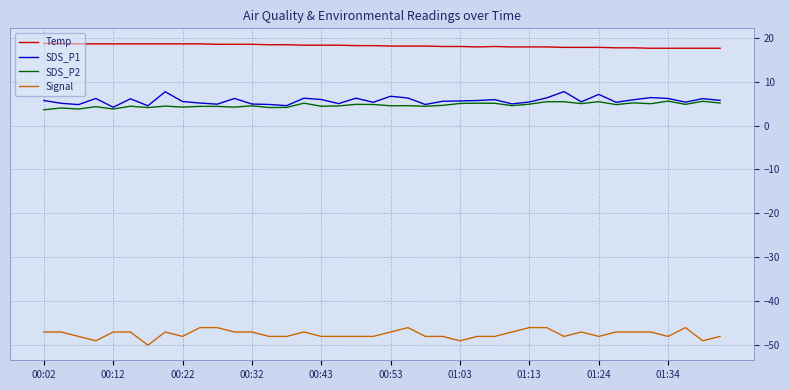

What is the highest value of the Temp series?

18.7